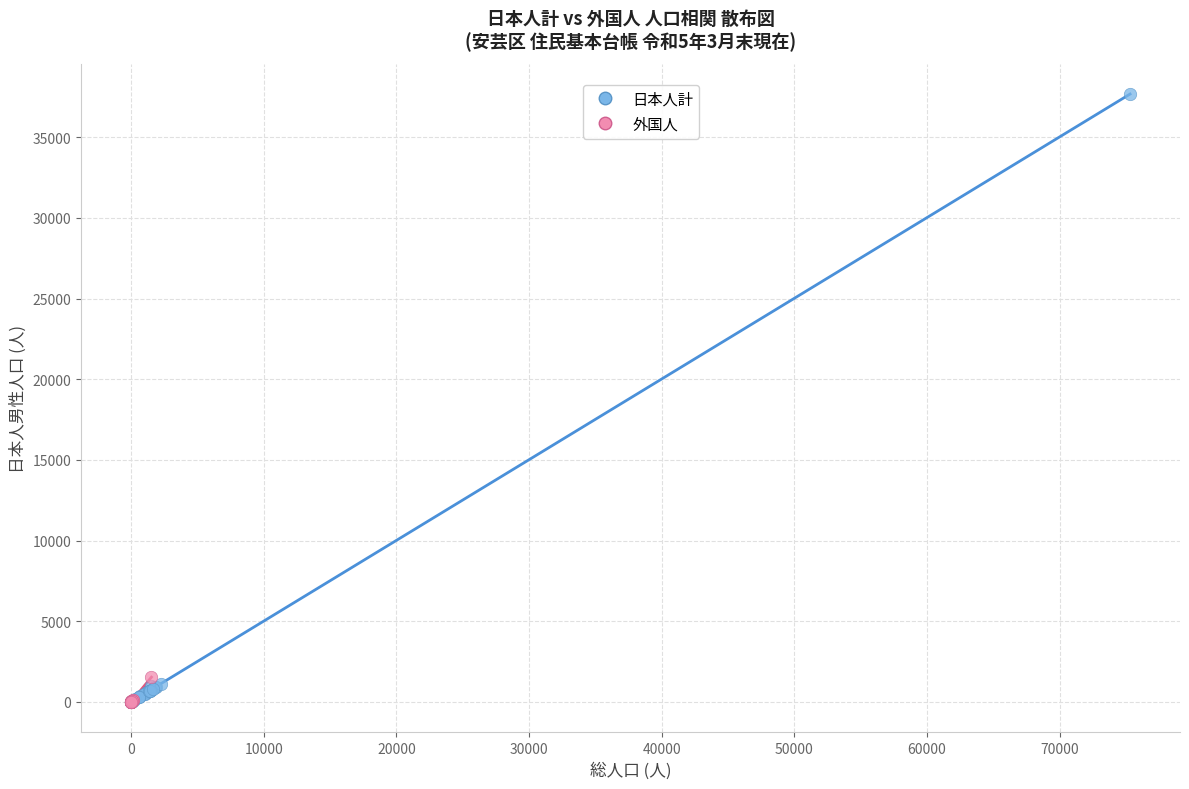

Which series reaches the maximum Y coordinate?

日本人計